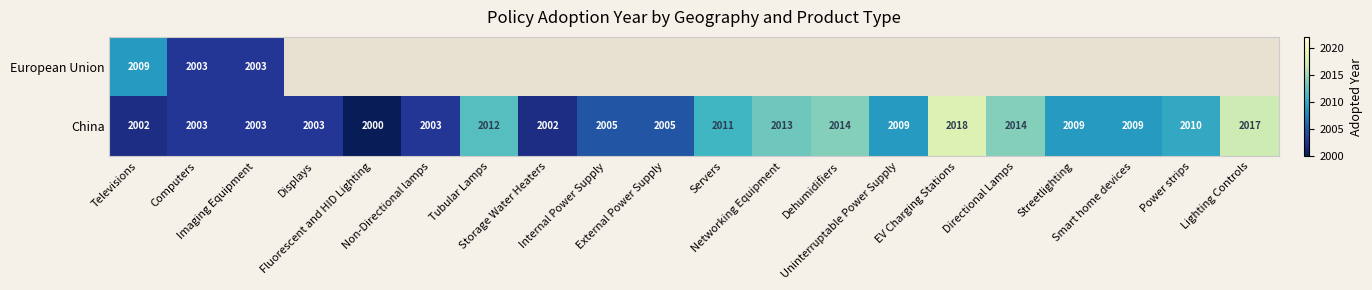

What is the lowest value of the China series?

2000